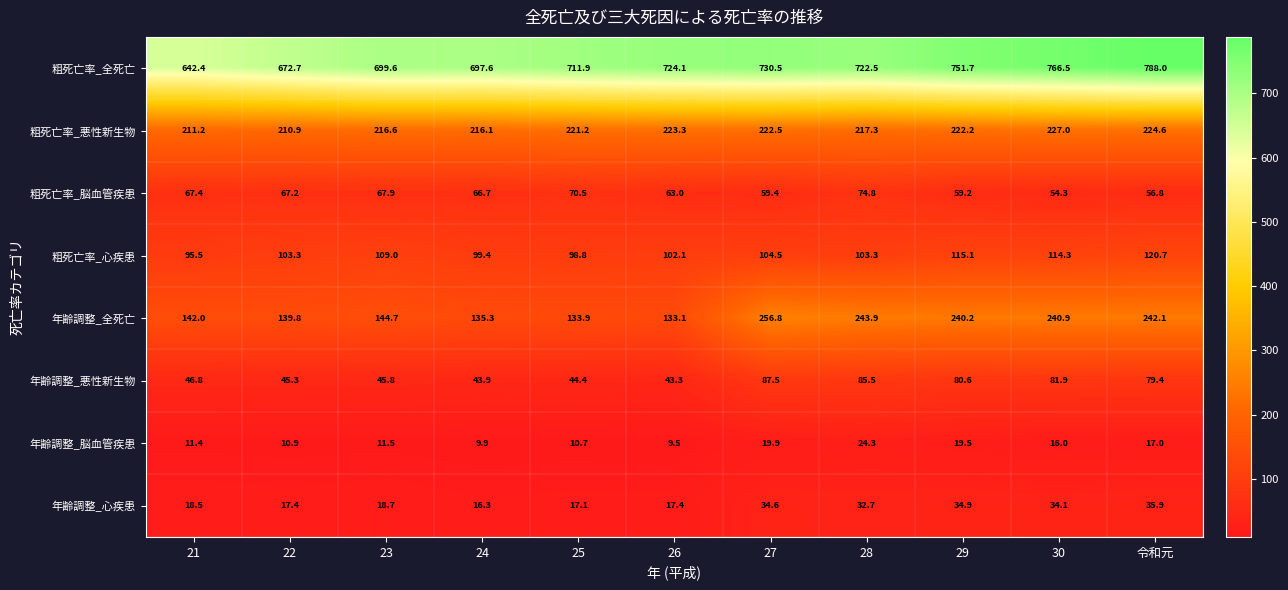

How many distinct data groups are displayed?

8